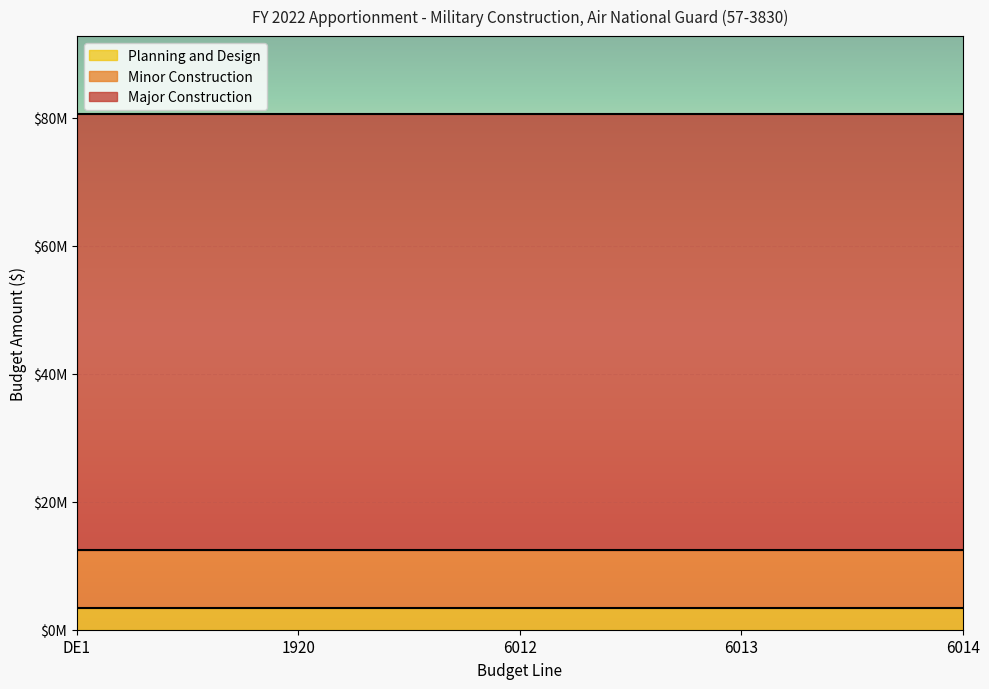

True or false: Minor Construction has more than 0 interior local peaks.

False